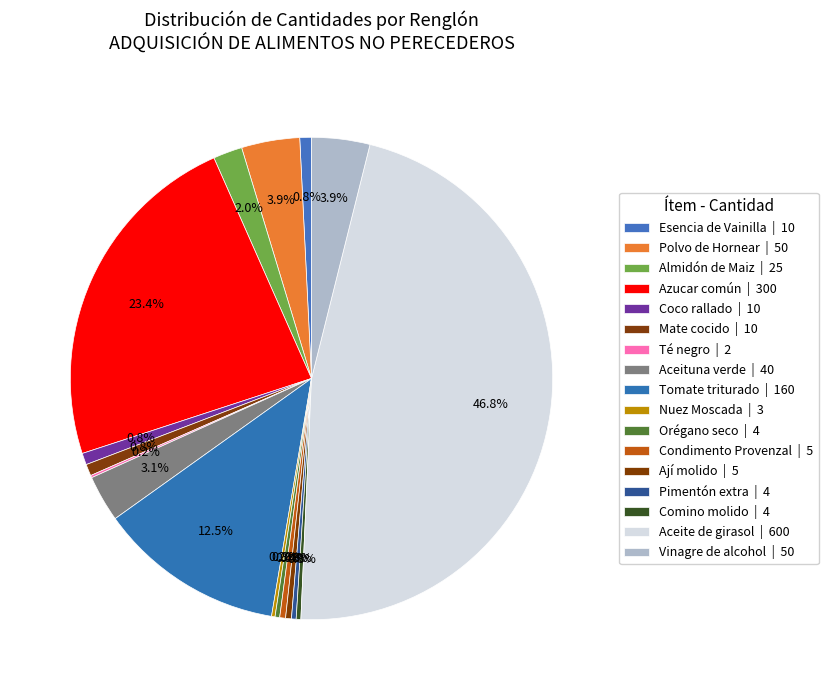

What is the change in value from Azucar común to Orégano seco?

-296